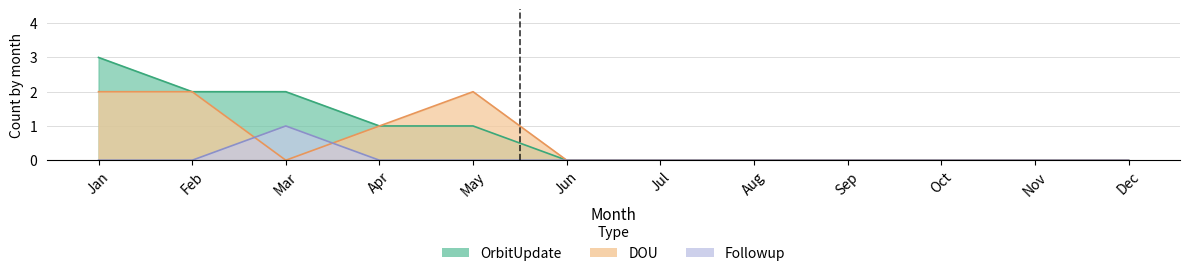

Reading left to right, what are all the values shown in this chart?

OrbitUpdate: Jan=3	Feb=2	Mar=2	Apr=1	May=1	Jun=0	Jul=0	Aug=0	Sep=0	Oct=0	Nov=0	Dec=0
DOU: Jan=2	Feb=2	Mar=0	Apr=1	May=2	Jun=0	Jul=0	Aug=0	Sep=0	Oct=0	Nov=0	Dec=0
Followup: Jan=0	Feb=0	Mar=1	Apr=0	May=0	Jun=0	Jul=0	Aug=0	Sep=0	Oct=0	Nov=0	Dec=0